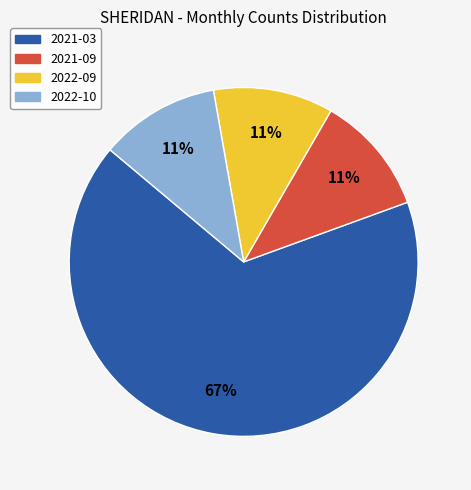

Approximately how many times larger is the value at 2022-10 compared to 2021-09?

1.0